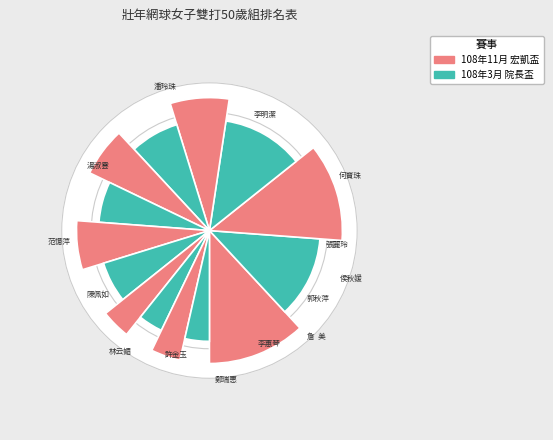

To the nearest percent, what portion does 何寶珠 represent?

12%